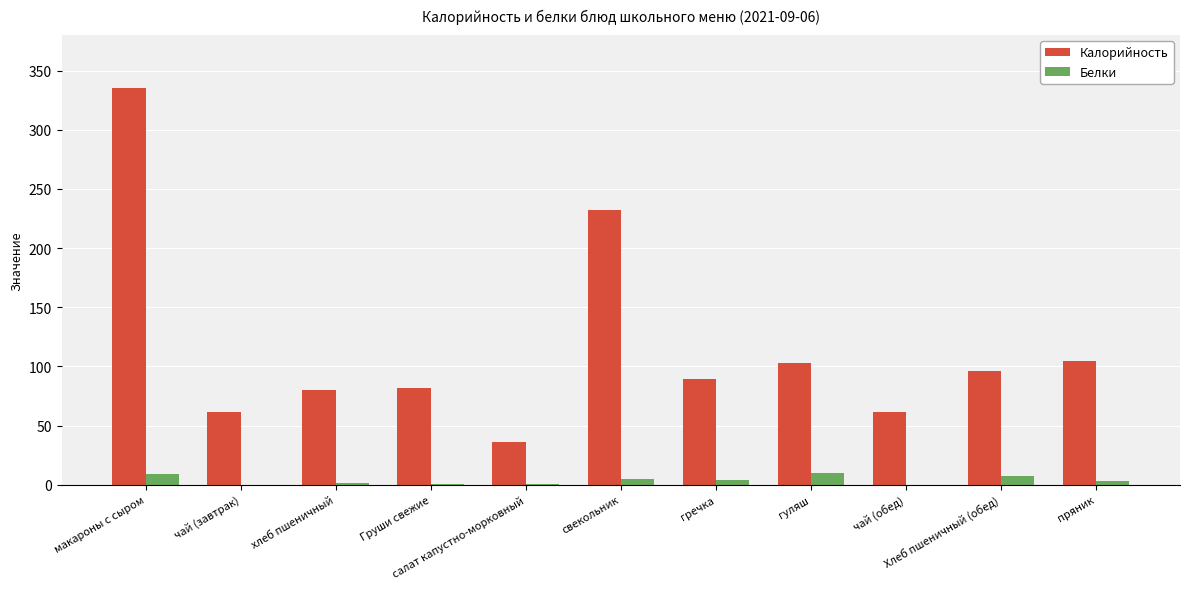

What is the sum of all Белки values?

42.3